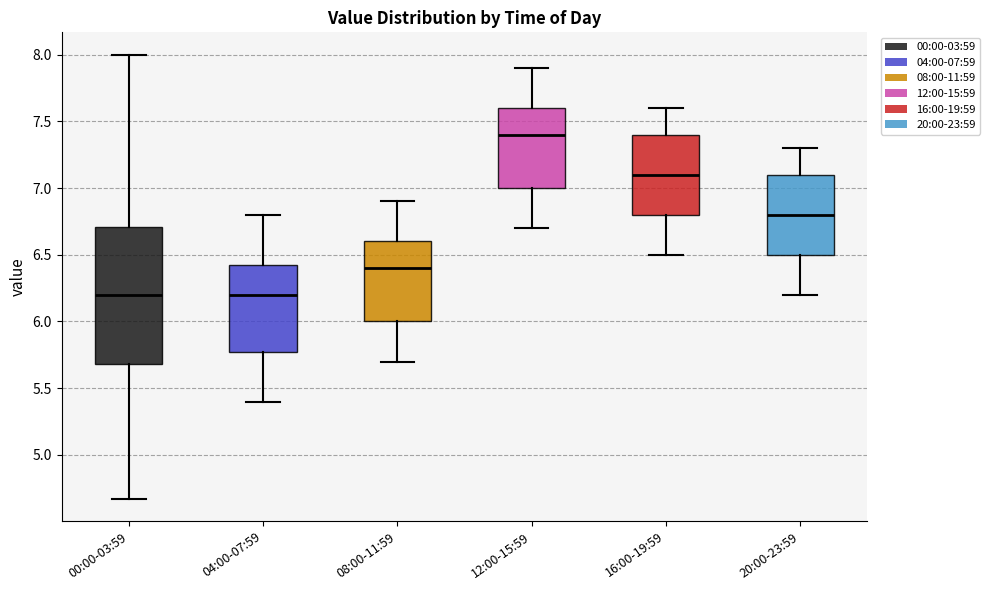

Reading left to right, transcribe this box plot: for each box, give where its median line is, the range the box spans, and where its two whiskers end, as read against the y-axis. The values are not printed on the chart, so give them approximately, as read against the axis.

00:00-03:59: median 6.20, box 5.70 to 6.70, whiskers 4.65 to 8.00
04:00-07:59: median 6.20, box 5.80 to 6.45, whiskers 5.40 to 6.80
08:00-11:59: median 6.40, box 6.00 to 6.60, whiskers 5.70 to 6.90
12:00-15:59: median 7.40, box 7.00 to 7.60, whiskers 6.70 to 7.90
16:00-19:59: median 7.10, box 6.80 to 7.40, whiskers 6.50 to 7.60
20:00-23:59: median 6.80, box 6.50 to 7.10, whiskers 6.20 to 7.30